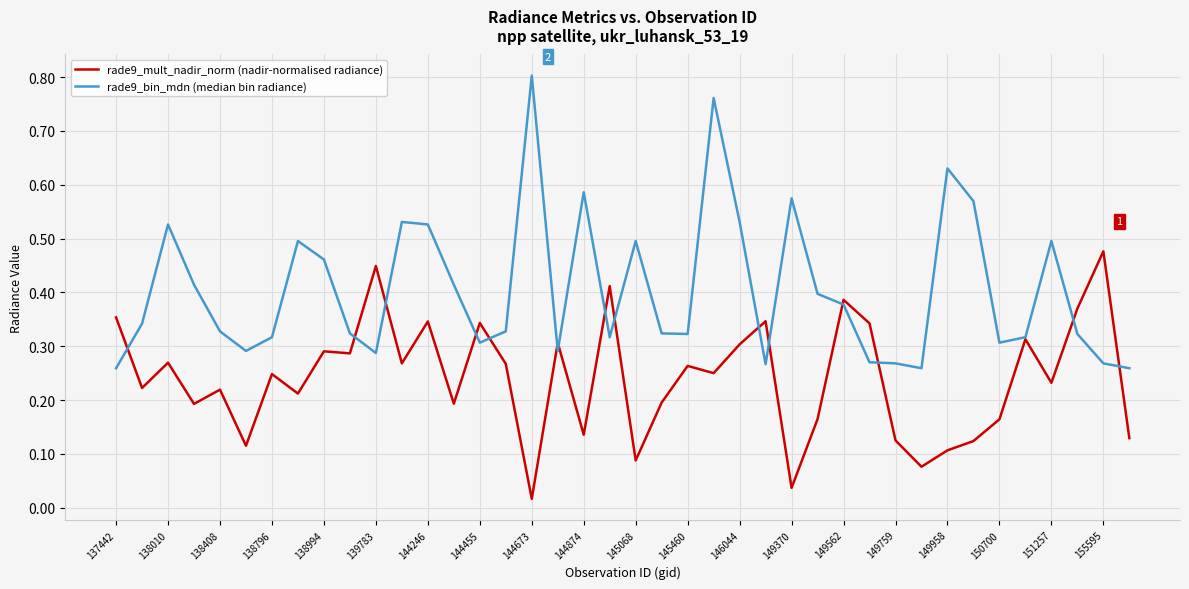

Rank the series by their maximum value, from lowest to highest.

rade9_mult_nadir_norm (nadir-normalised radiance), rade9_bin_mdn (median bin radiance)